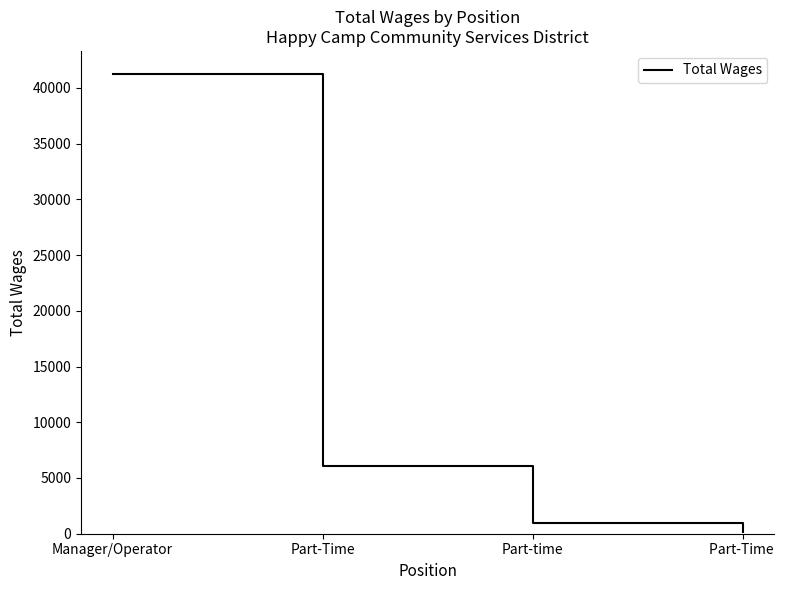

How many values are below 6066?

2